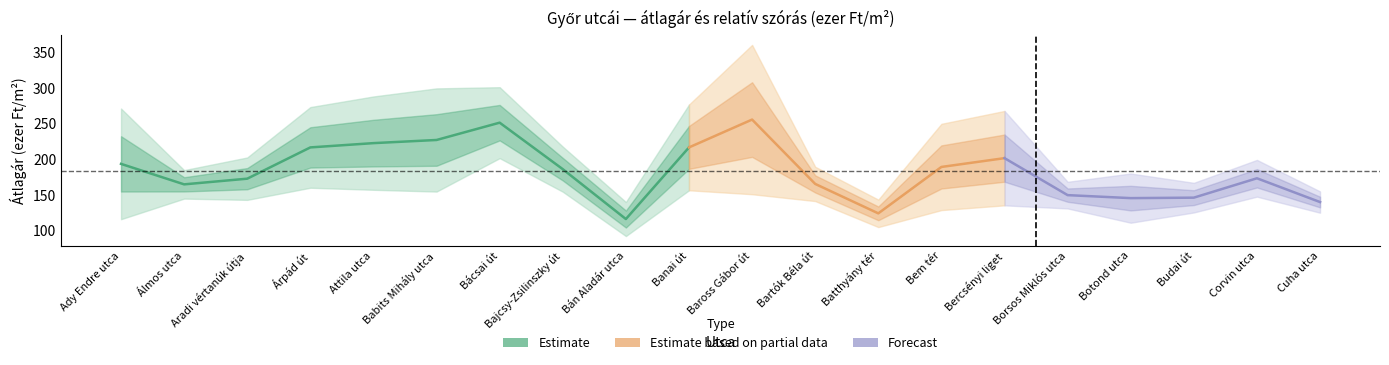

At which category is the sum across all series the highest?

Baross Gábor út